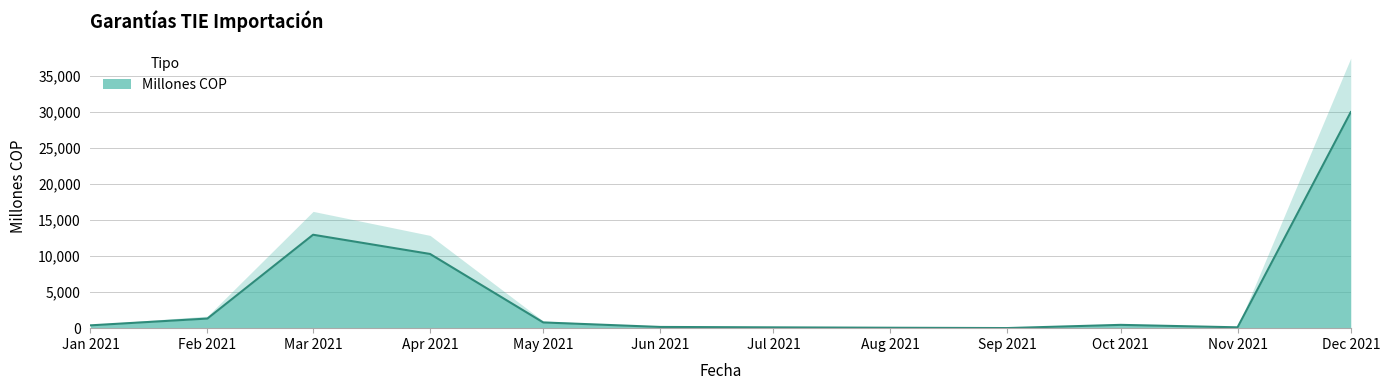

How many values are below 458?

6